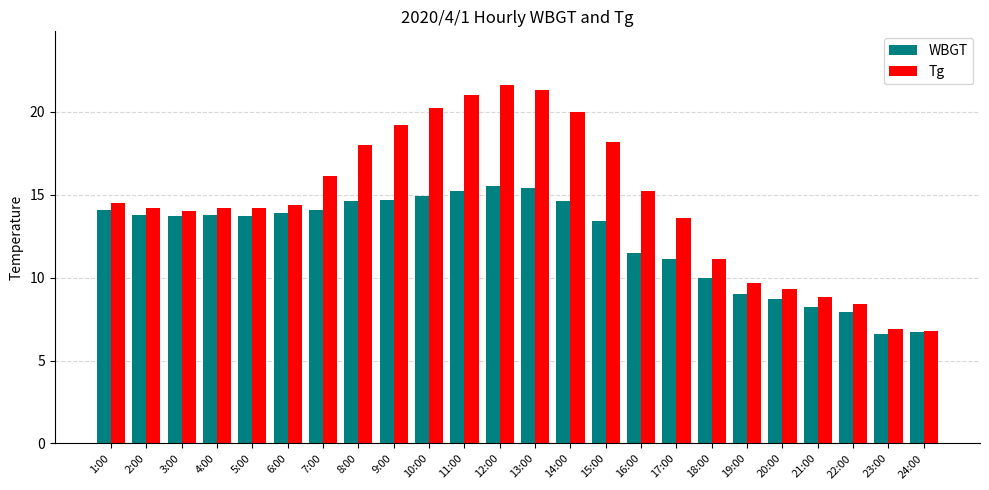

At which category does the chart reach its peak across all series?

12:00